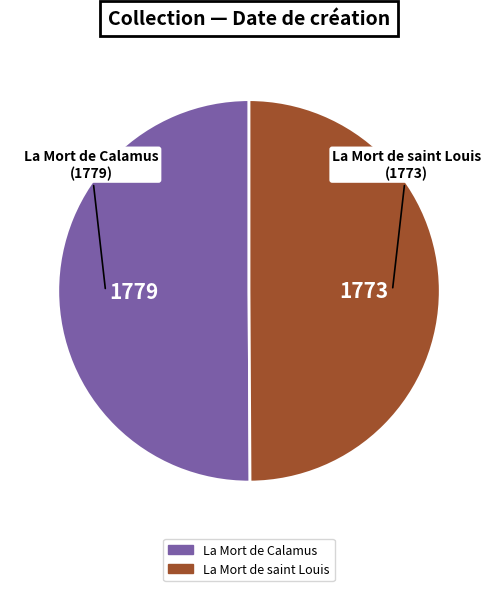

What is the ratio of the value at La Mort de Calamus to the value at La Mort de saint Louis?

1.0